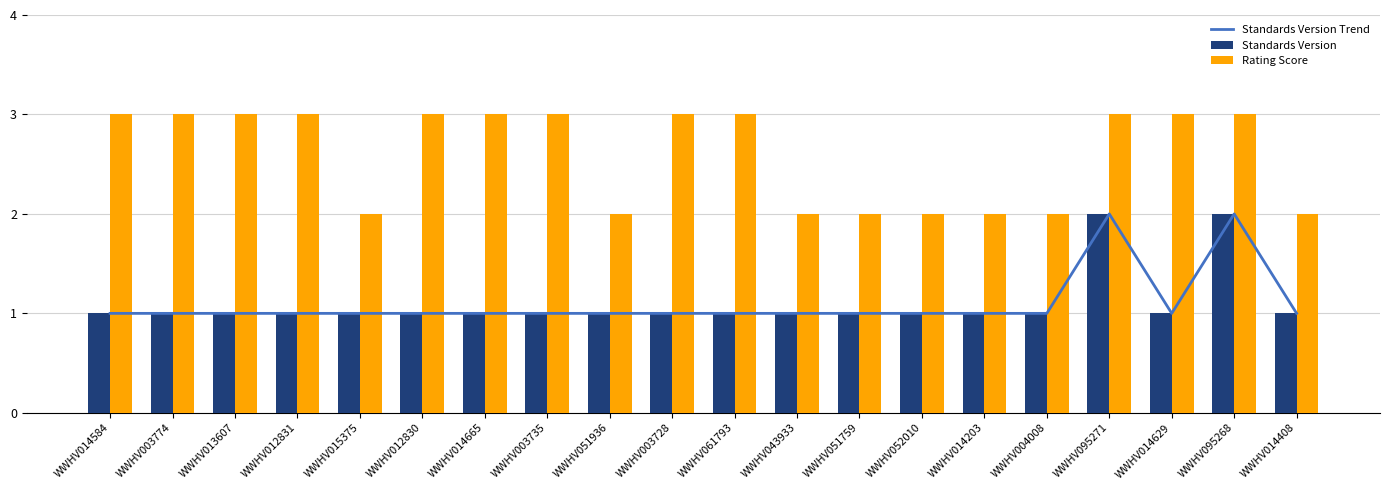

Rank the series by their maximum value, from lowest to highest.

Standards Version Trend, Standards Version, Rating Score